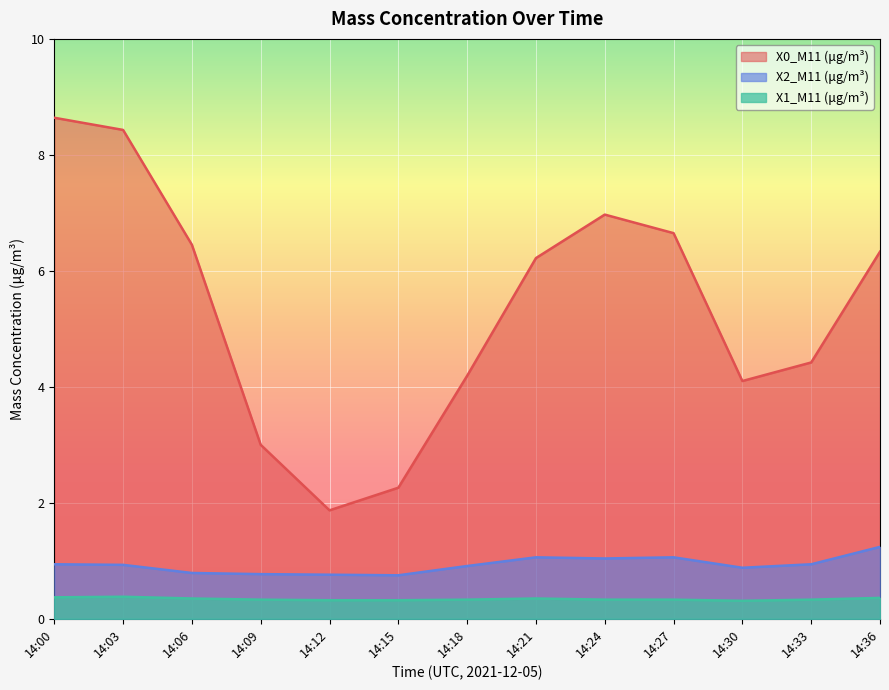

How many lines are shown in the chart?

3